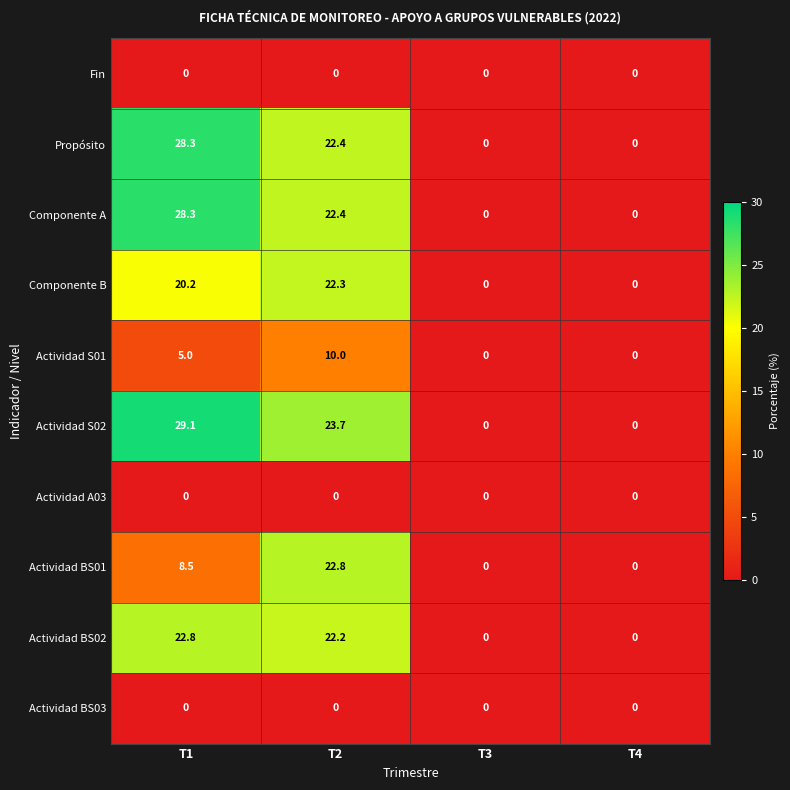

Where does the Componente A series first go above 22?

T1